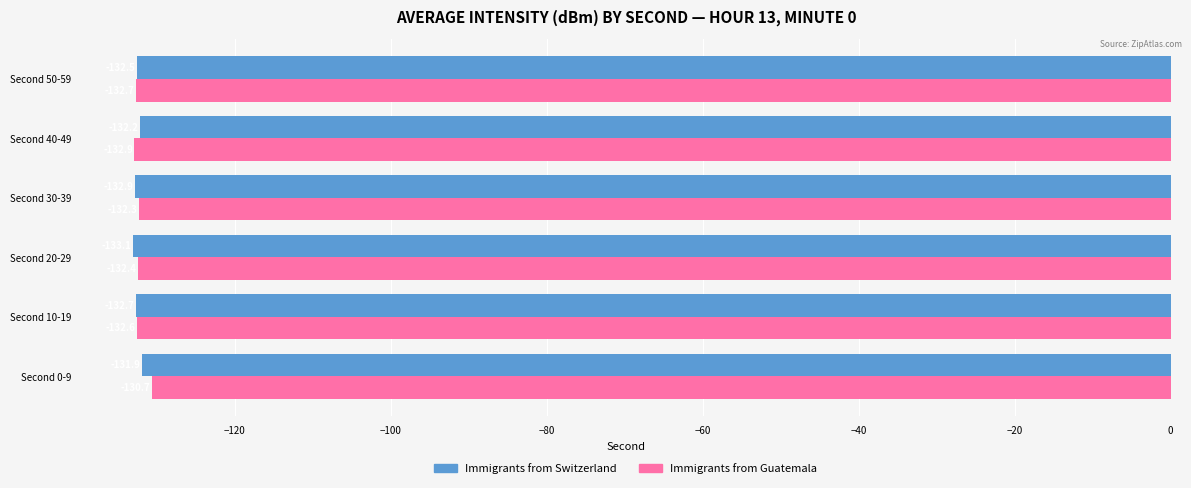

List the series in order of their overall mean, highest first.

Immigrants from Guatemala, Immigrants from Switzerland